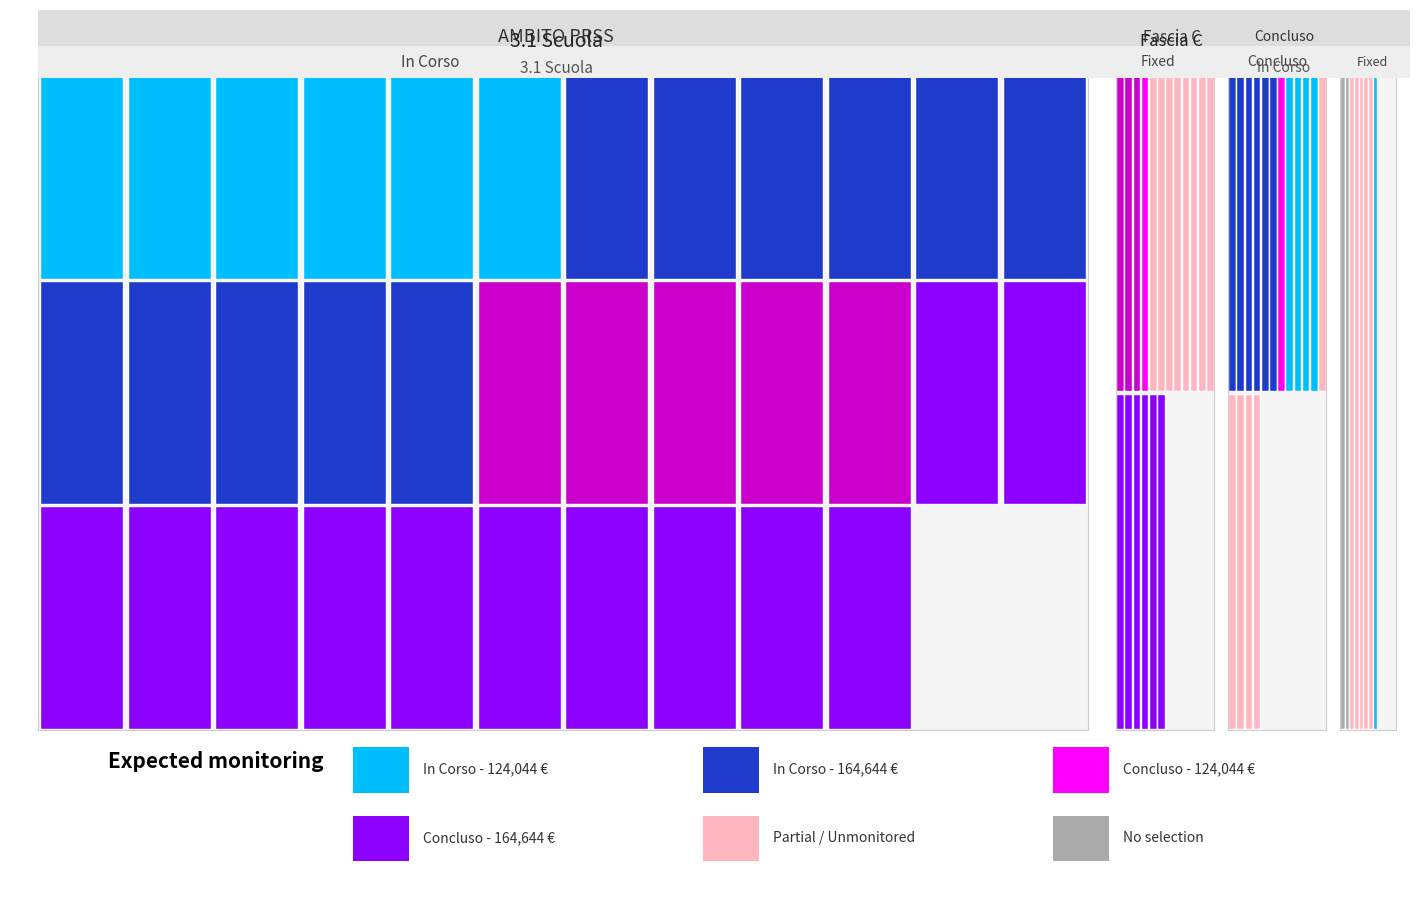

Reading right to left, extract all data points from this chart.

In Corso: 164644.2	164644.2	164644.2	164644.2	164644.2	164644.2	164644.2	164644.2	164644.2	164644.2	124044.6	124044.6	164644.2	124044.6	164644.2	164644.2	124044.6
Concluso: 164644.2	164644.2	164644.2	164644.2	164644.2	164644.2	164644.2	164644.2	164644.2	124044.6	164644.2	124044.6	164644.2	164644.2	124044.6	164644.2	124044.6